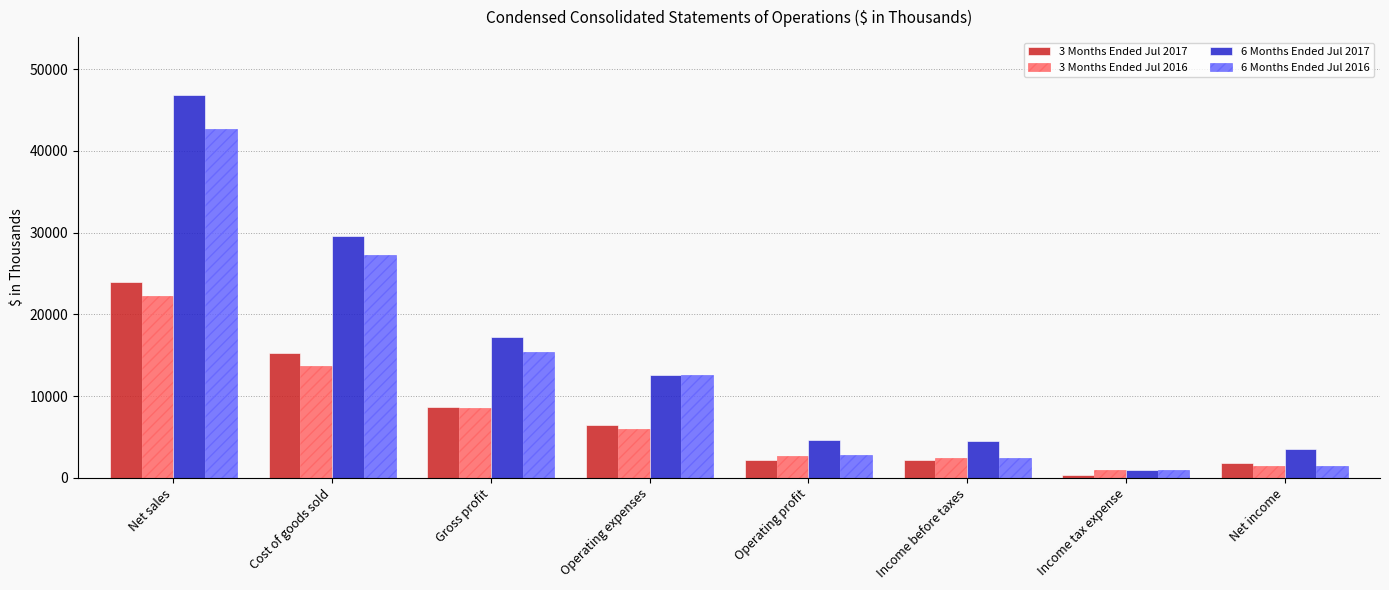

What are all the series names shown in the legend?

3 Months Ended Jul 2017, 3 Months Ended Jul 2016, 6 Months Ended Jul 2017, 6 Months Ended Jul 2016